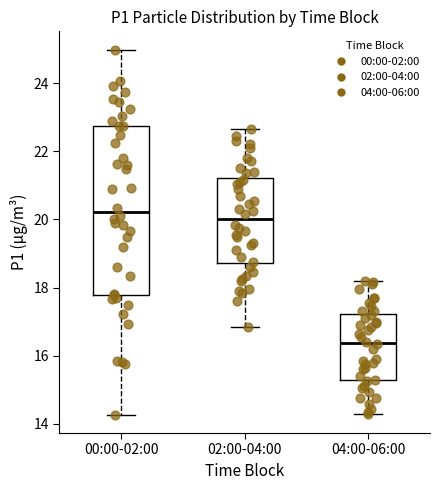

Reading left to right, read every box against the y-axis: the position of its median line, the range the box covers, and the ends of its whiskers. The values are not printed on the chart, so give them approximately, as read against the axis.

00:00-02:00: median 20.2, box 17.8 to 22.8, whiskers 14.2 to 25.0
02:00-04:00: median 20.0, box 18.8 to 21.2, whiskers 16.8 to 22.6
04:00-06:00: median 16.4, box 15.2 to 17.2, whiskers 14.4 to 18.2